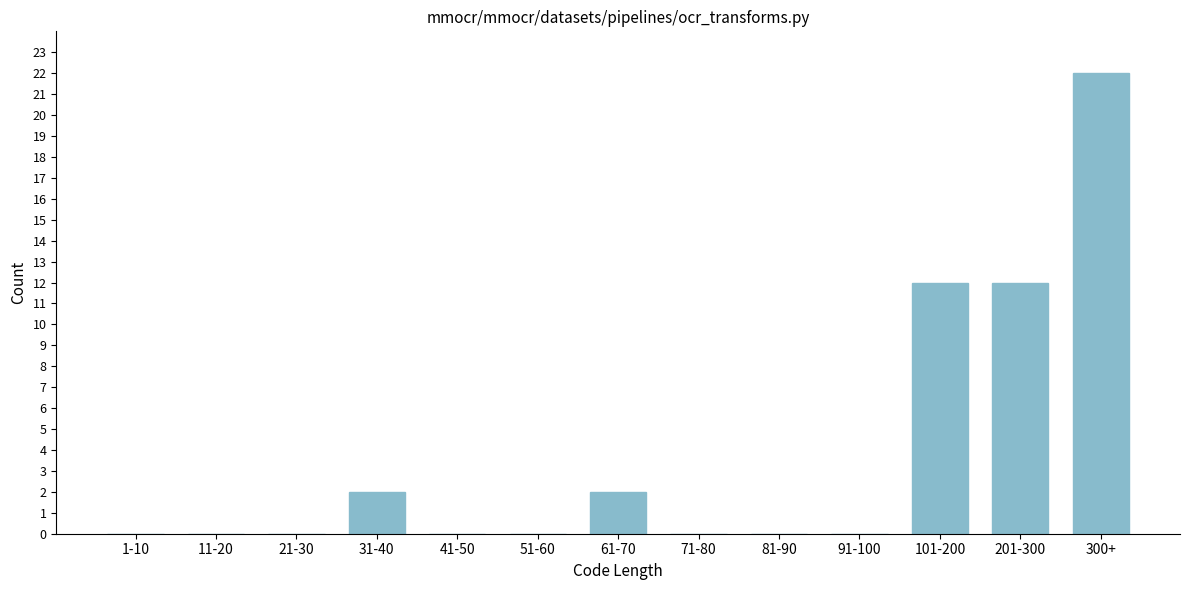

Reading left to right, transcribe all the data shown in this chart.

1-10=0	11-20=0	21-30=0	31-40=2	41-50=0	51-60=0	61-70=2	71-80=0	81-90=0	91-100=0	101-200=12	201-300=12	300+=22